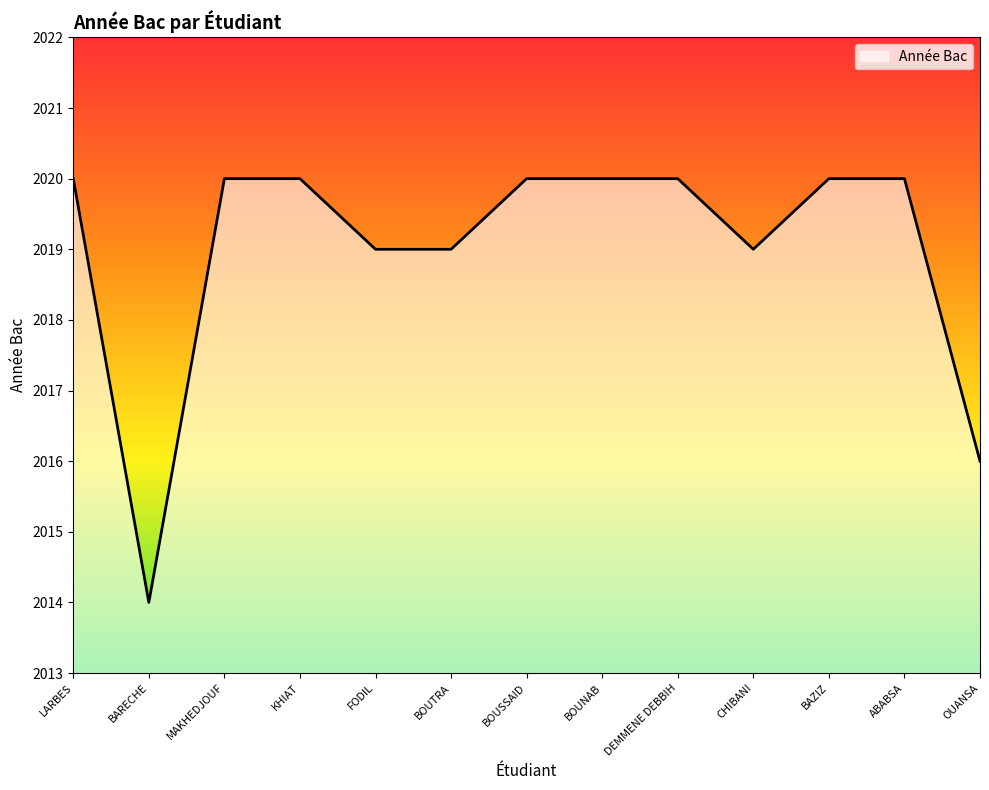

How many lines are shown in the chart?

1